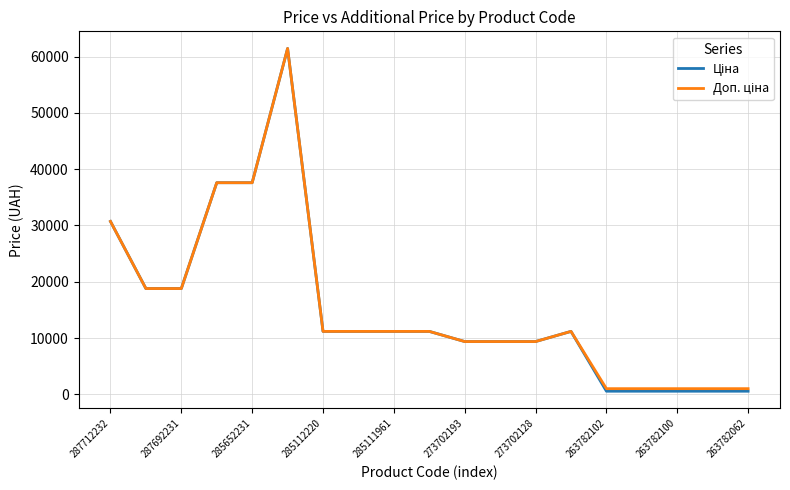

What is the maximum value shown in the chart?

61434.3